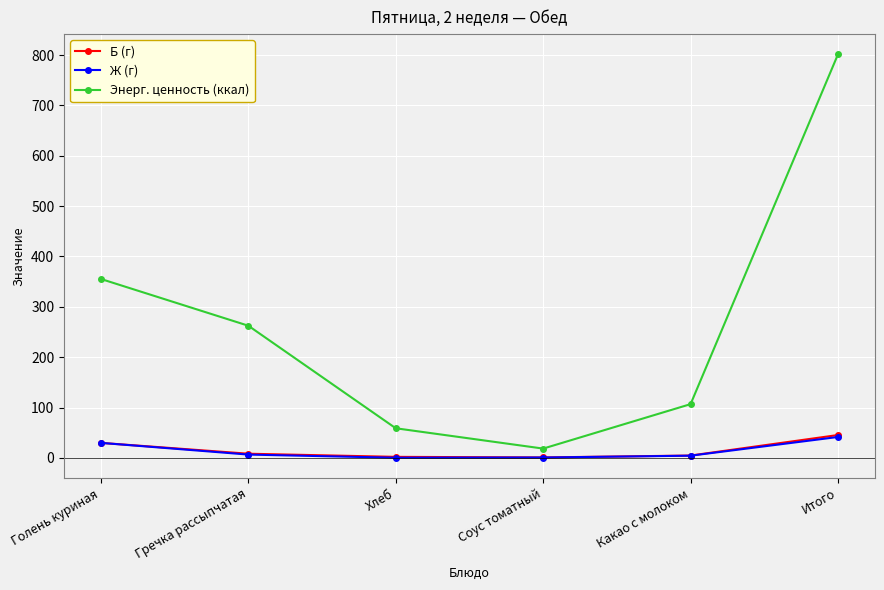

What is the label of the 6th point from the left?

Итого